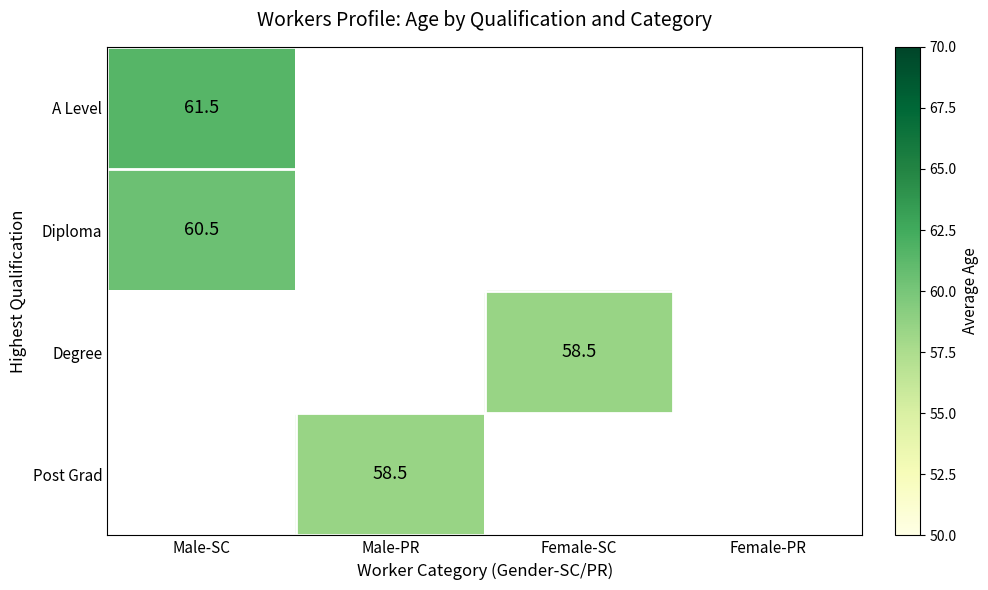

True or false: Degree has a value of 58.5 at Female-SC.

True